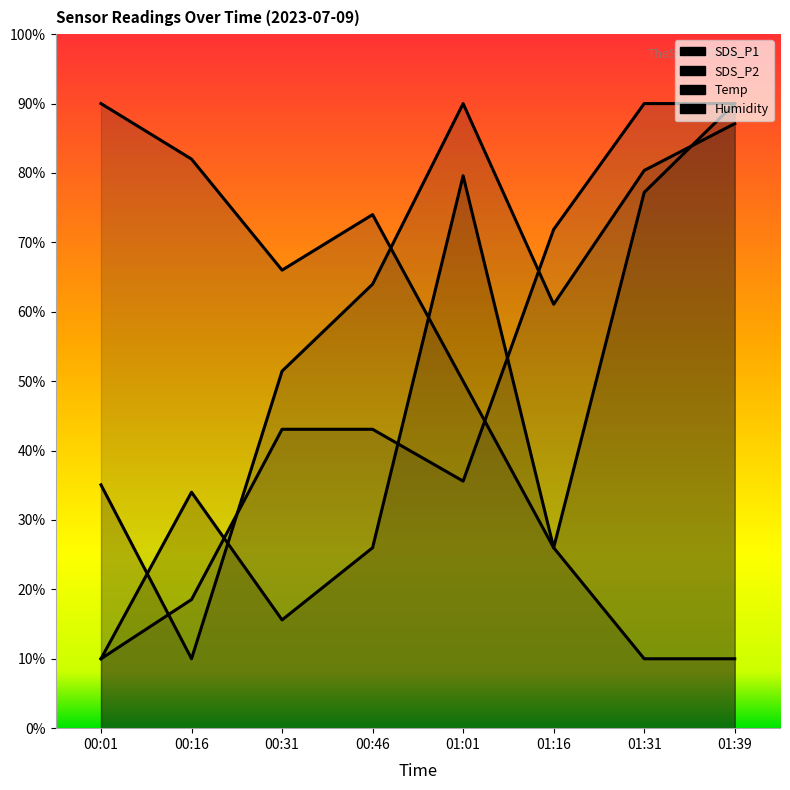

Is it true that Humidity equals 18.1 at 00:46?

False